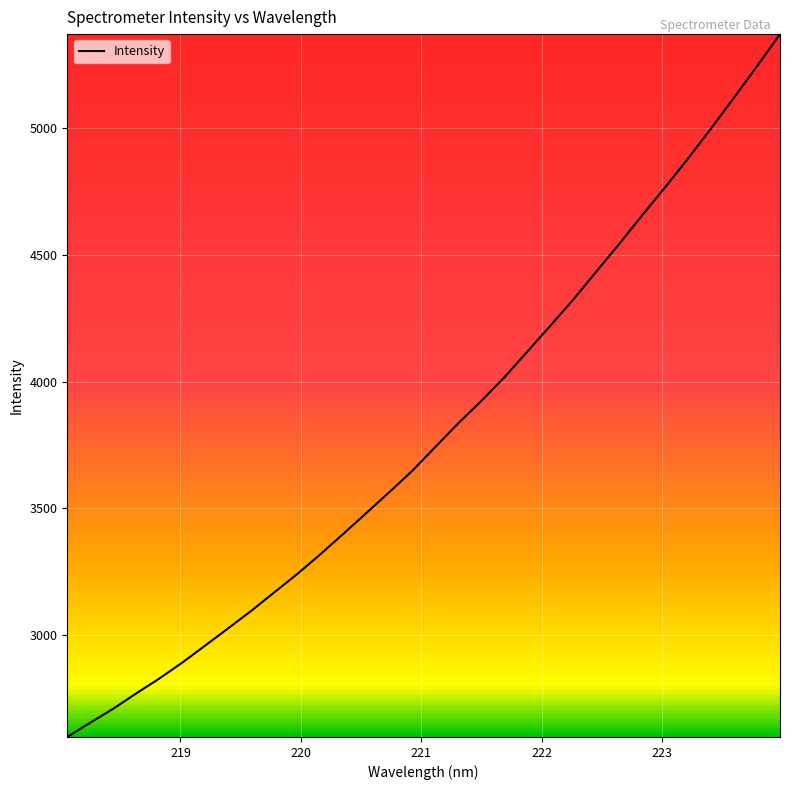

What is the greatest value displayed?

5372.7